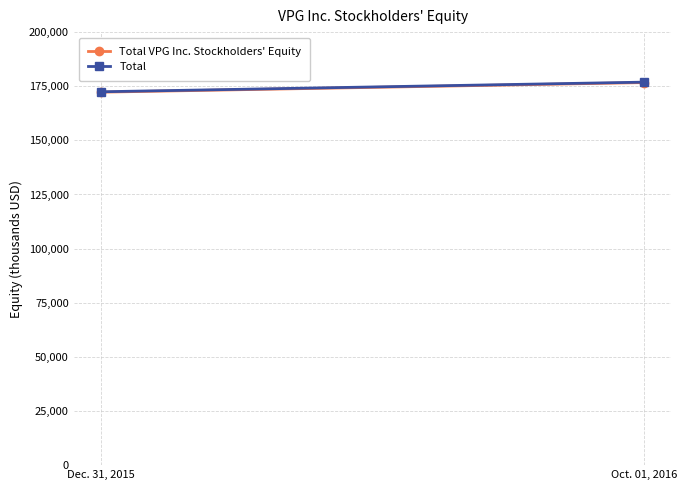

Which category has the highest value across all series?

Oct. 01, 2016